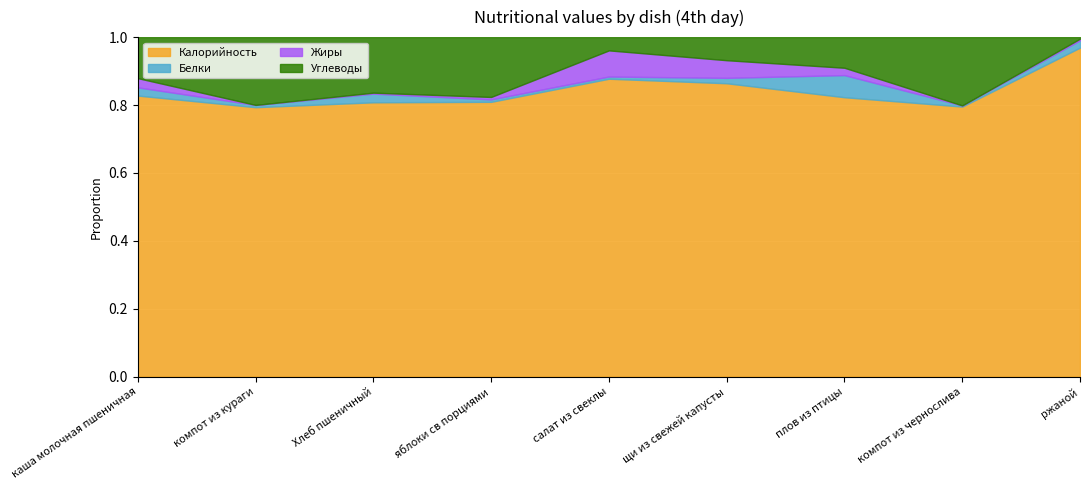

At which label does Калорийность reach its peak?

ржаной